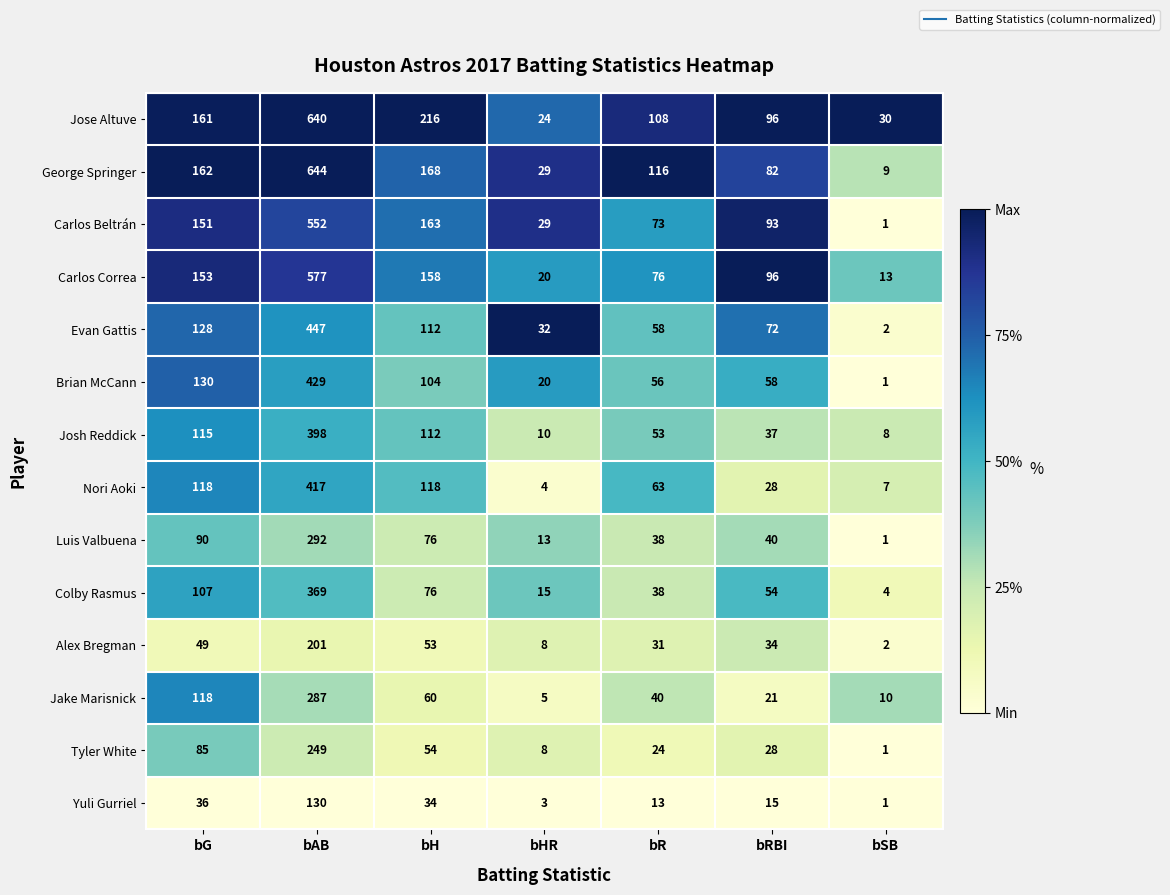

What is the difference between the maximum and minimum values in the Jose Altuve series?

616